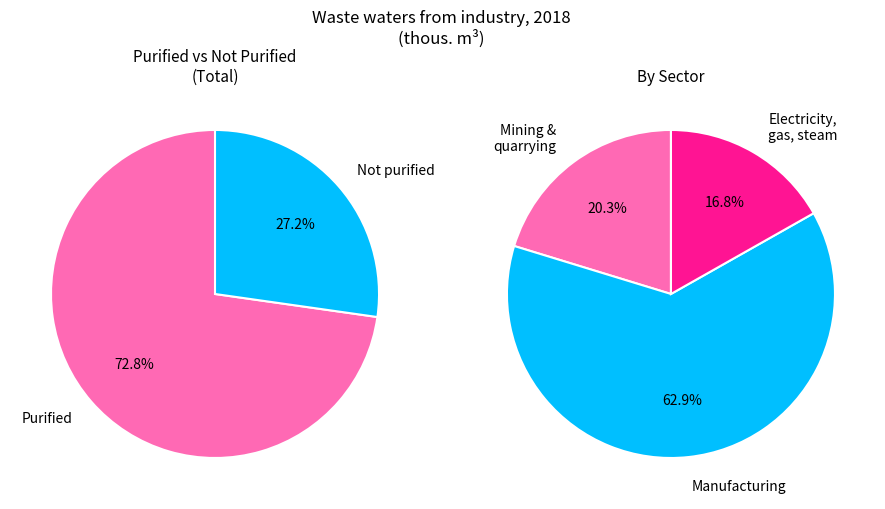

Is it true that Manufacturing is 63% of the pie?

True